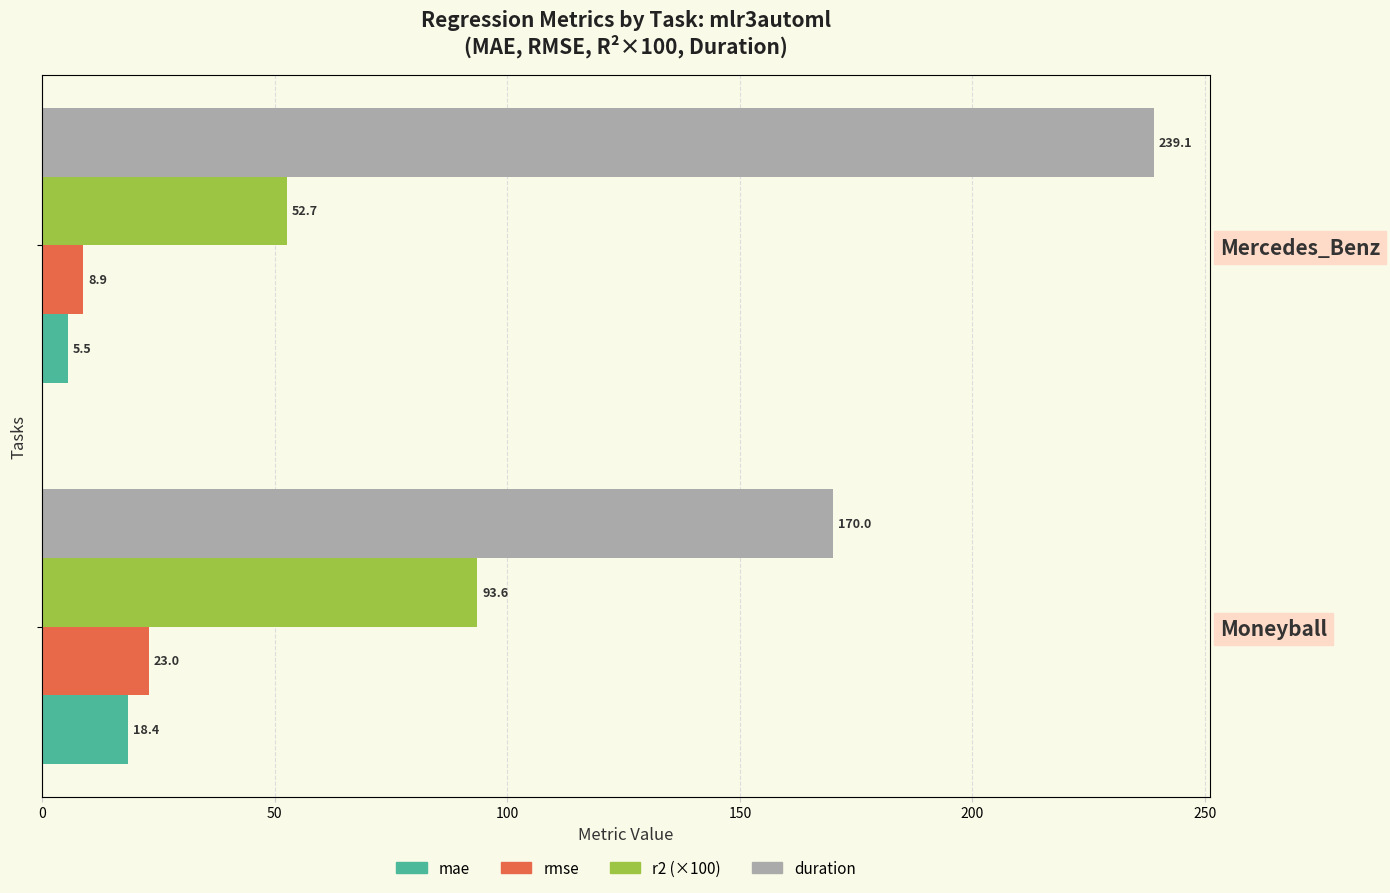

Is it true that rmse equals 23.0 at Moneyball?

True